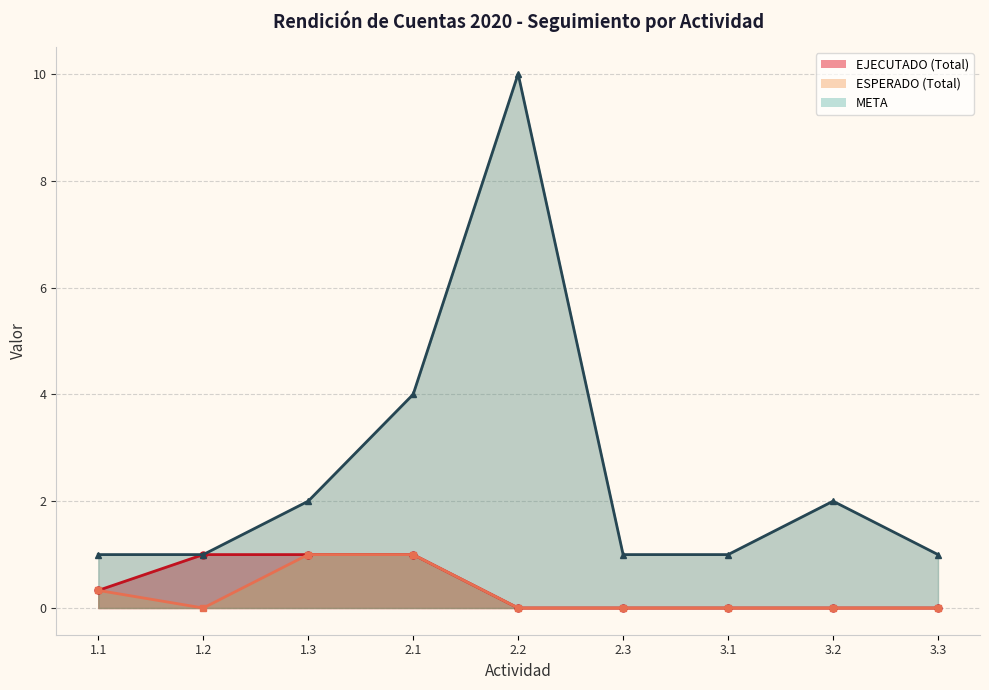

Does the chart have visible grid lines?

Yes